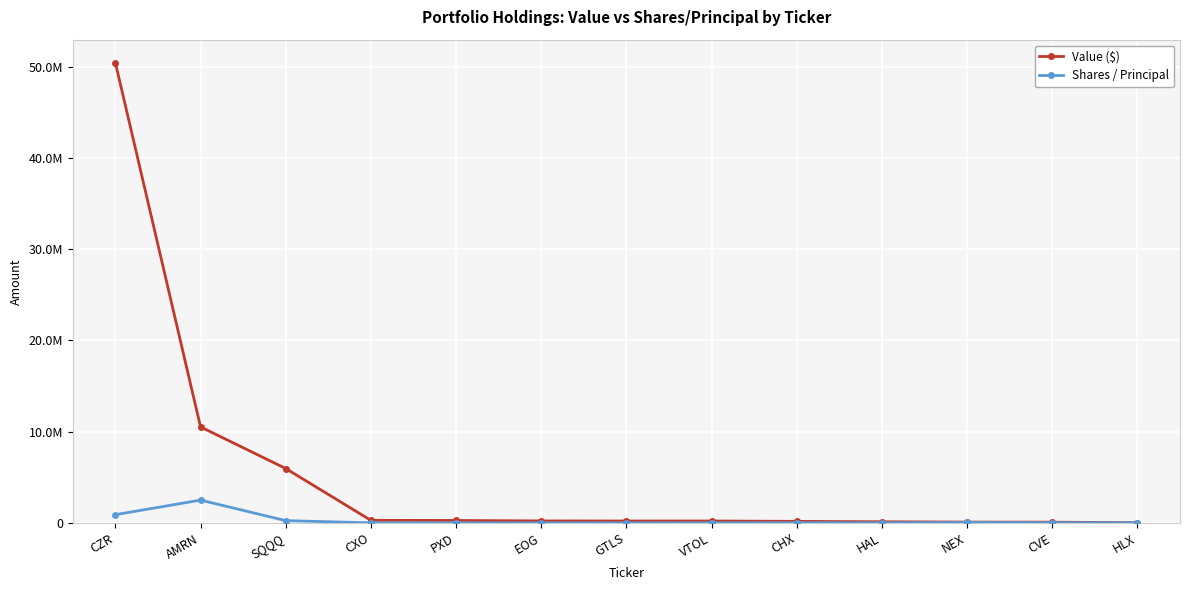

What is the sum of the Value ($) values at HLX and EOG?

239000